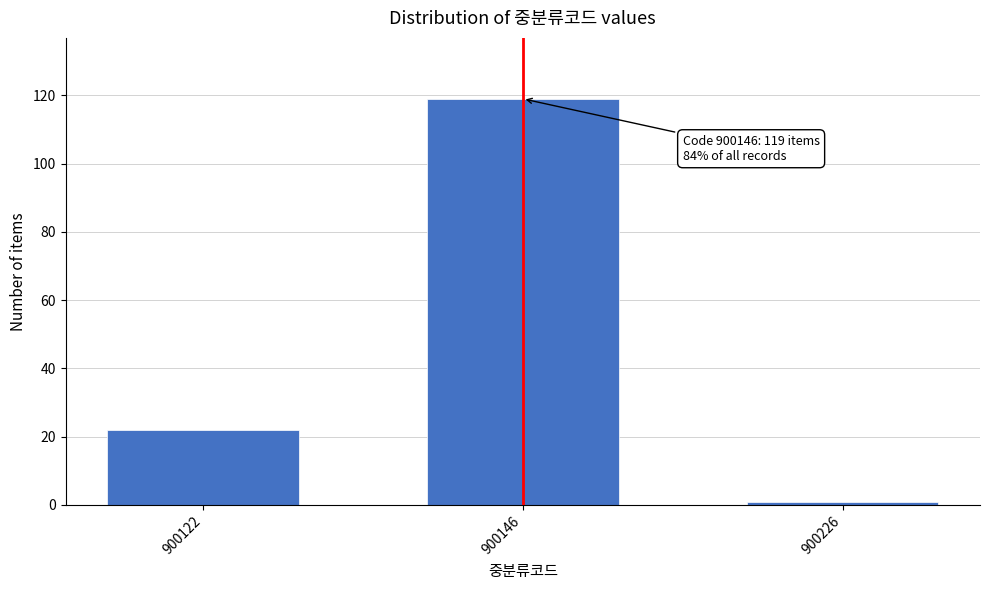

Reading left to right, what are all the values shown in this chart?

22	119	1